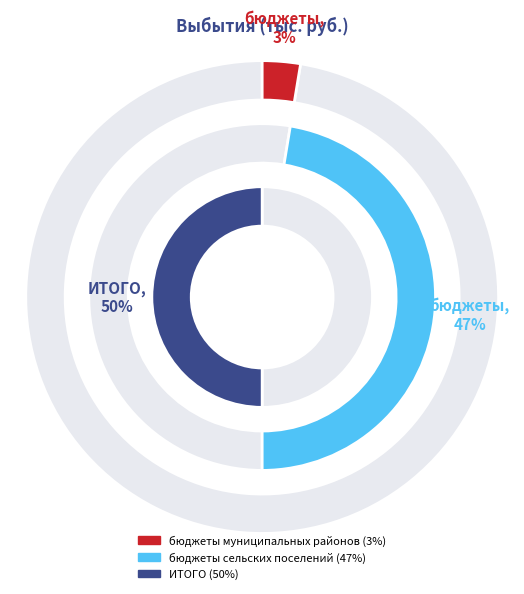

To the nearest percent, what is the difference between the largest and smallest slice percentages?

47%